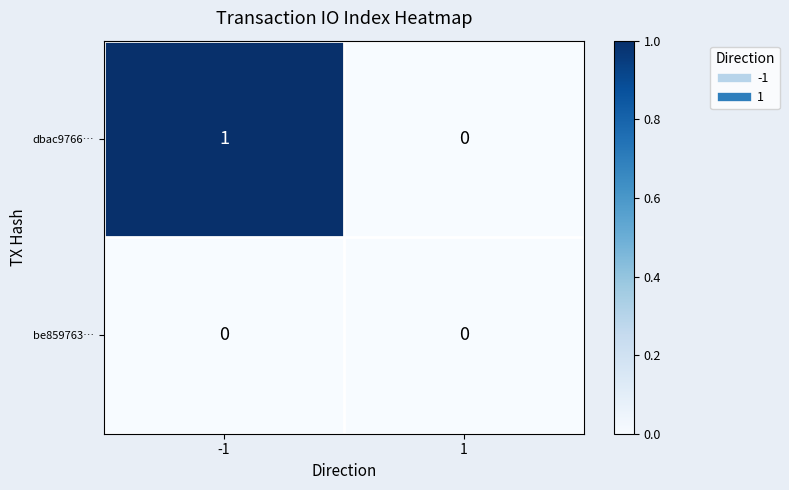

Reading left to right, list all the values displayed in this chart.

dbac9766…: 1	0
be859763…: 0	0